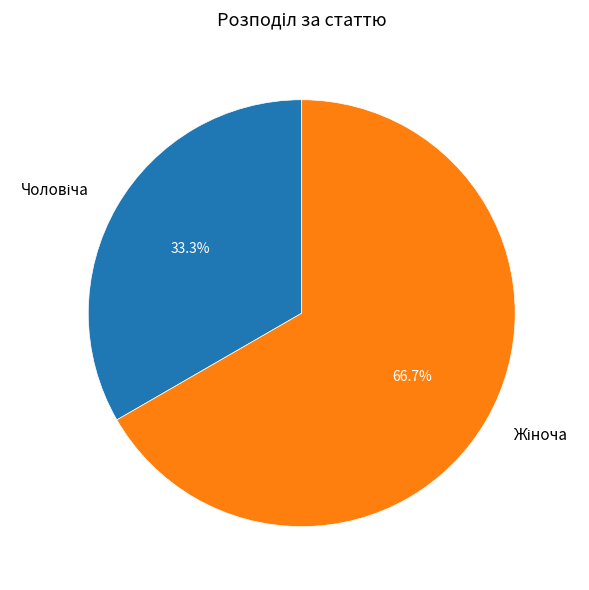

Is there a majority slice in this chart?

Yes